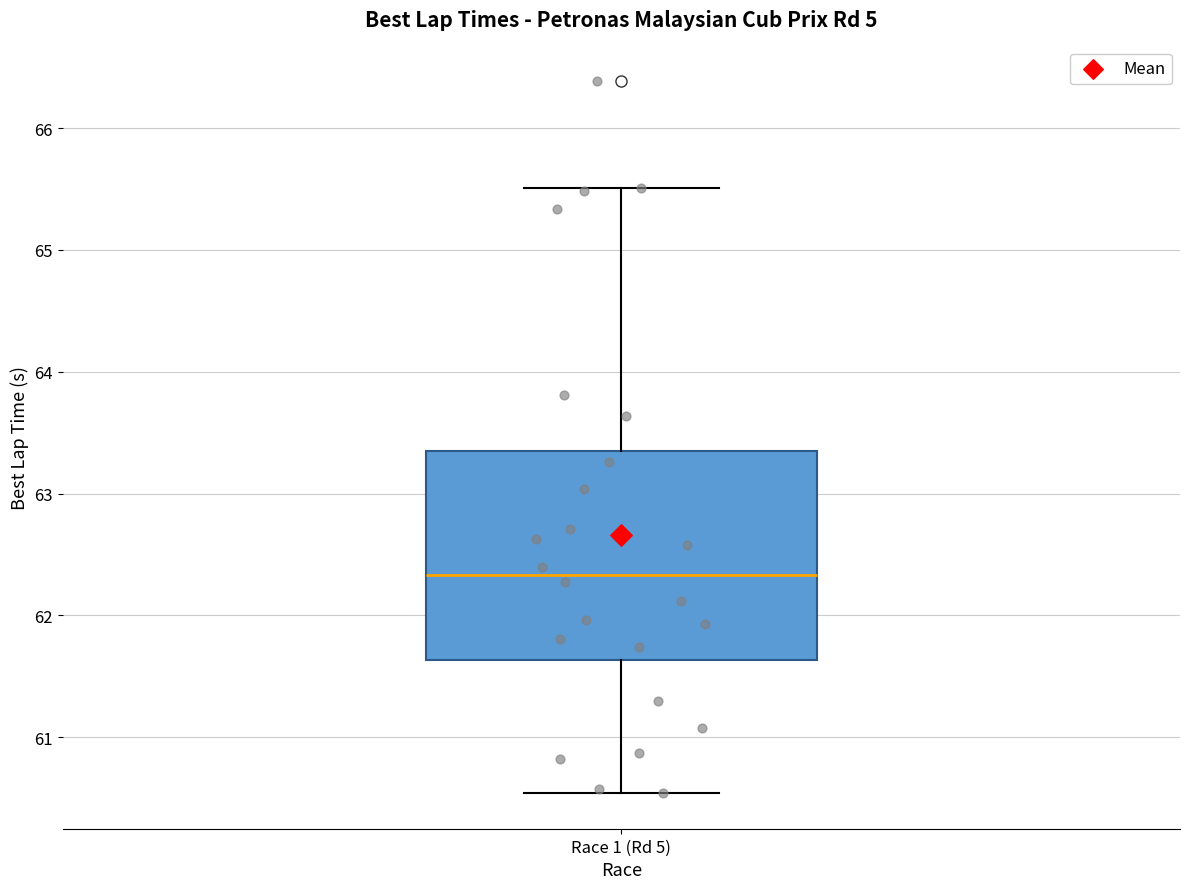

Where is the upper edge of the box for Race 1 (Rd 5) on the y-axis? The values are not printed on the chart, so give them approximately, as read against the axis.

63.4